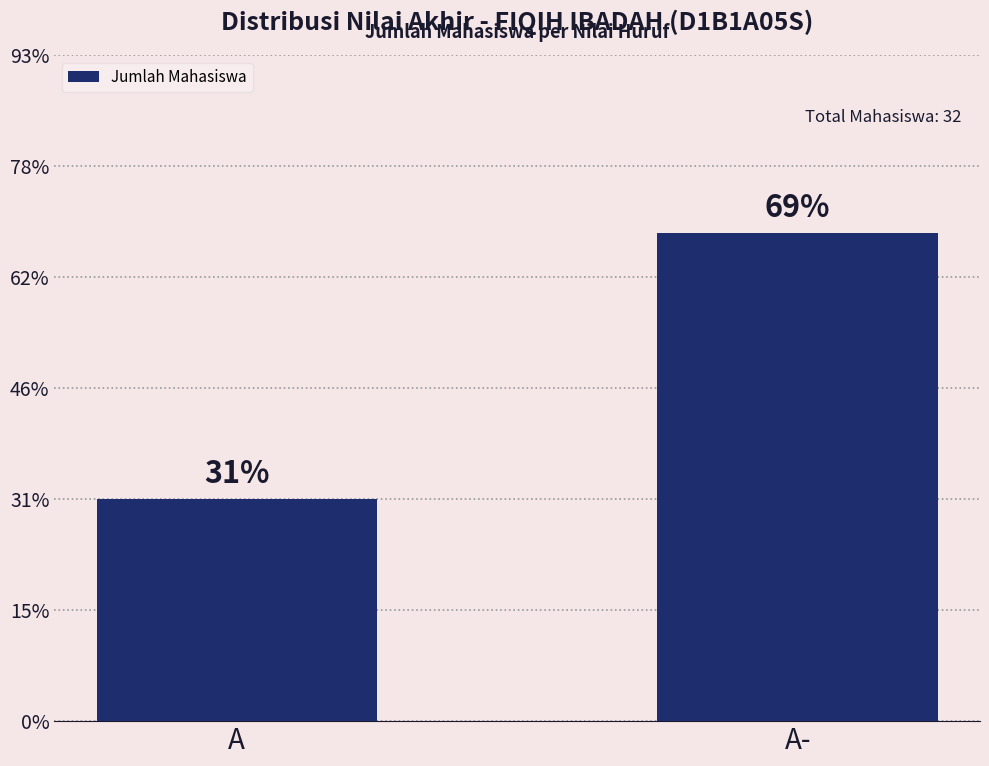

Does the chart contain any negative values?

No